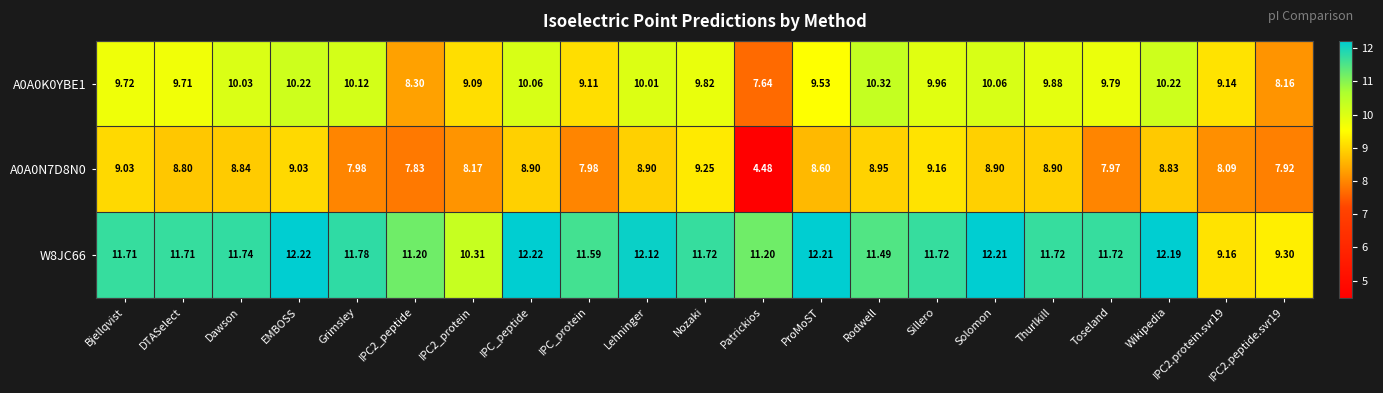

Which series has the largest range (max minus min)?

A0A0N7D8N0